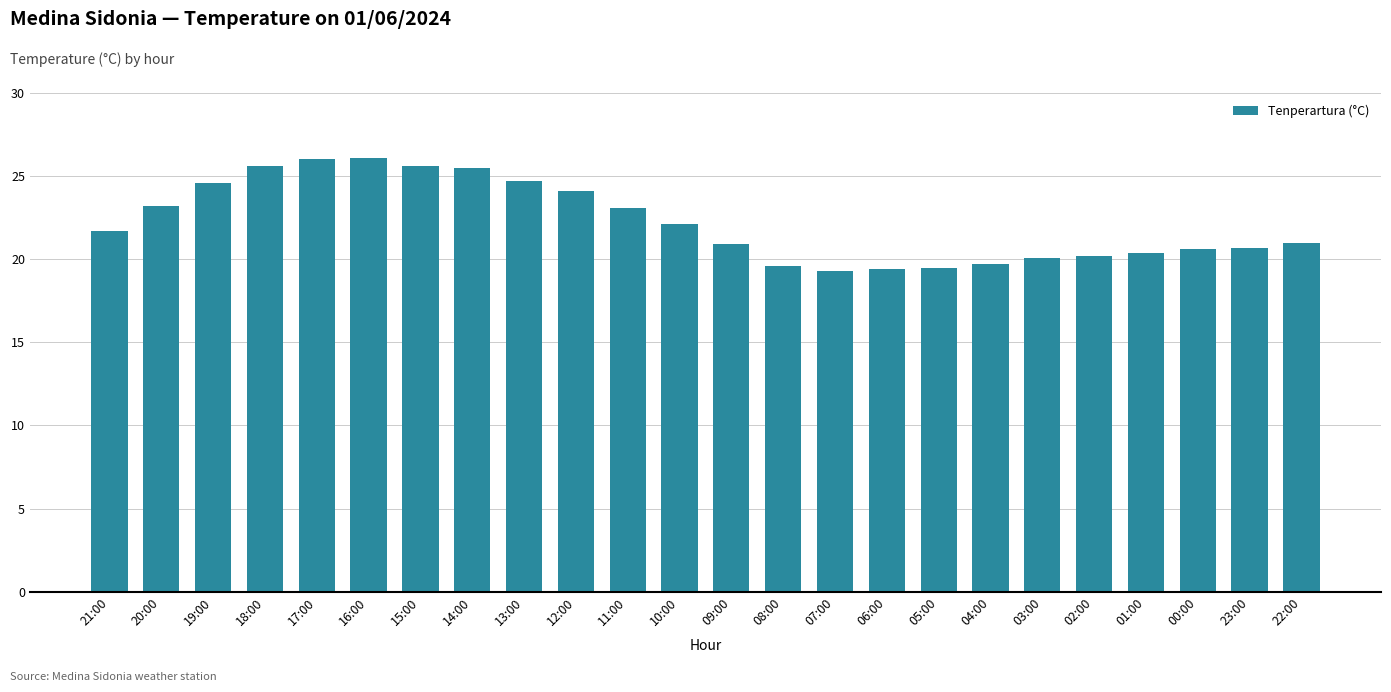

The value at 09:00 is 20.9. True or false?

True